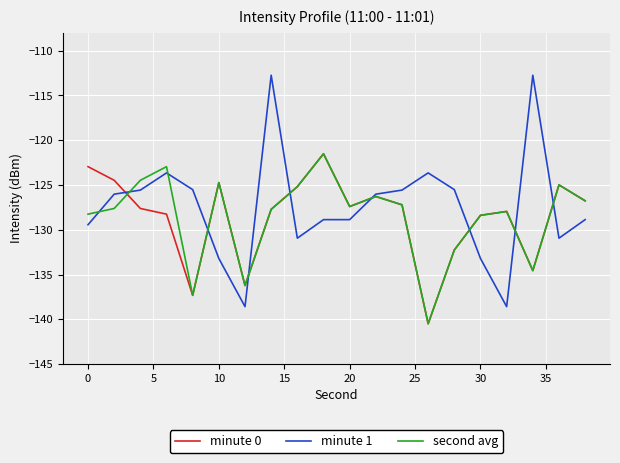

Which series has the largest range (max minus min)?

minute 1